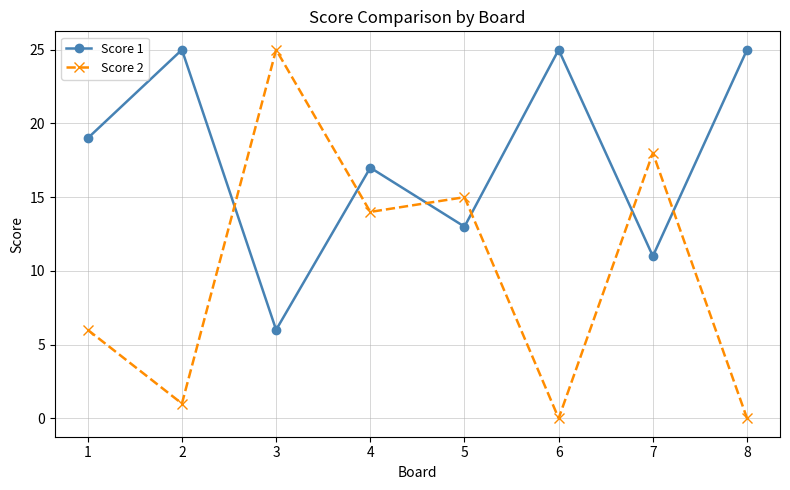

What value does the Score 2 series have at 3?

25